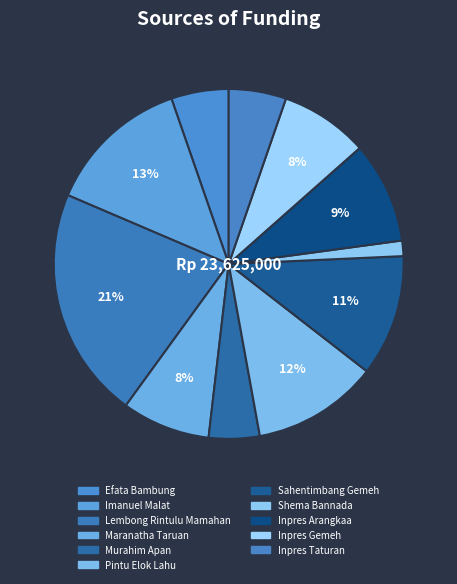

Rank the categories by value from lowest to highest.

SD KRISTEN SHEMA BANNADA, SD KRISTEN MURAHIM APAN, SD KRISTEN EFATA BAMBUNG, SD NEGERI INPRES TATURAN, SD KRISTEN MARANATHA TARUAN, SD NEGERI INPRES GEMEH, SD NEGERI INPRES ARANGKAA, SD KRISTEN SAHENTIMBANG GEMEH, SD KRISTEN PINTU ELOK LAHU, SD KRISTEN IMANUEL MALAT, SD KRISTEN LEMBONG RINTULU MAMAHAN